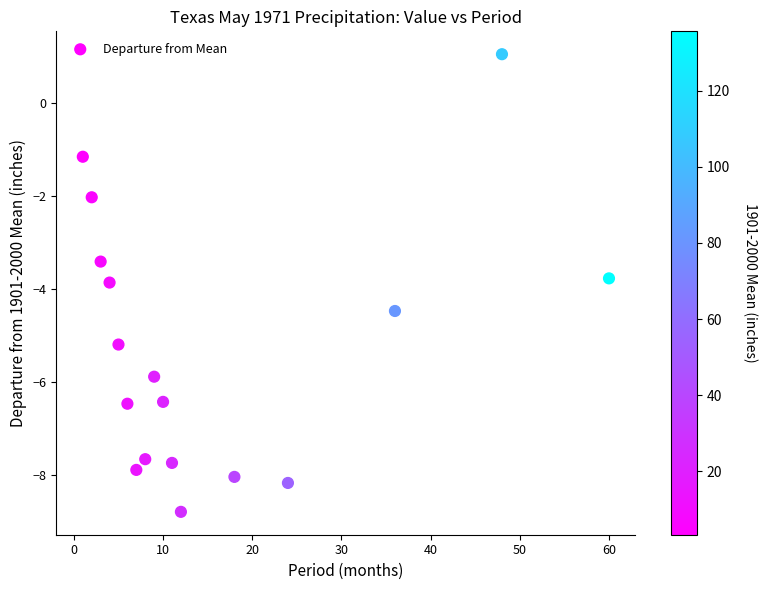

What is the range of Y values (max minus min)?

9.8